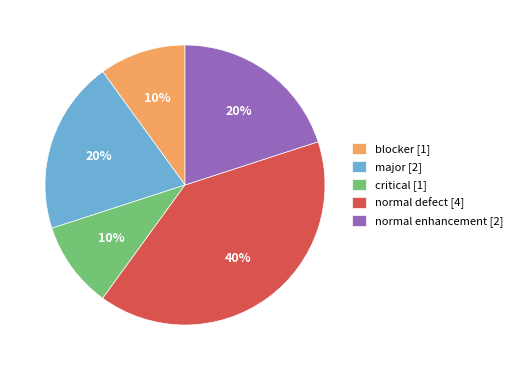

To the nearest percent, what is the difference between the largest and smallest slice percentages?

30%